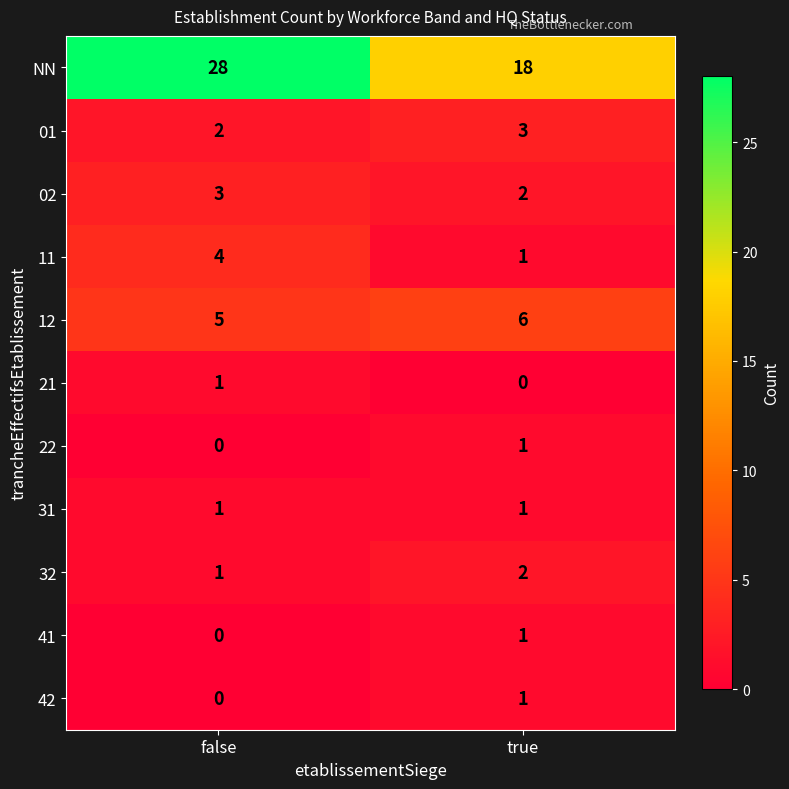

Where is 01 nearest to the value 2?

false